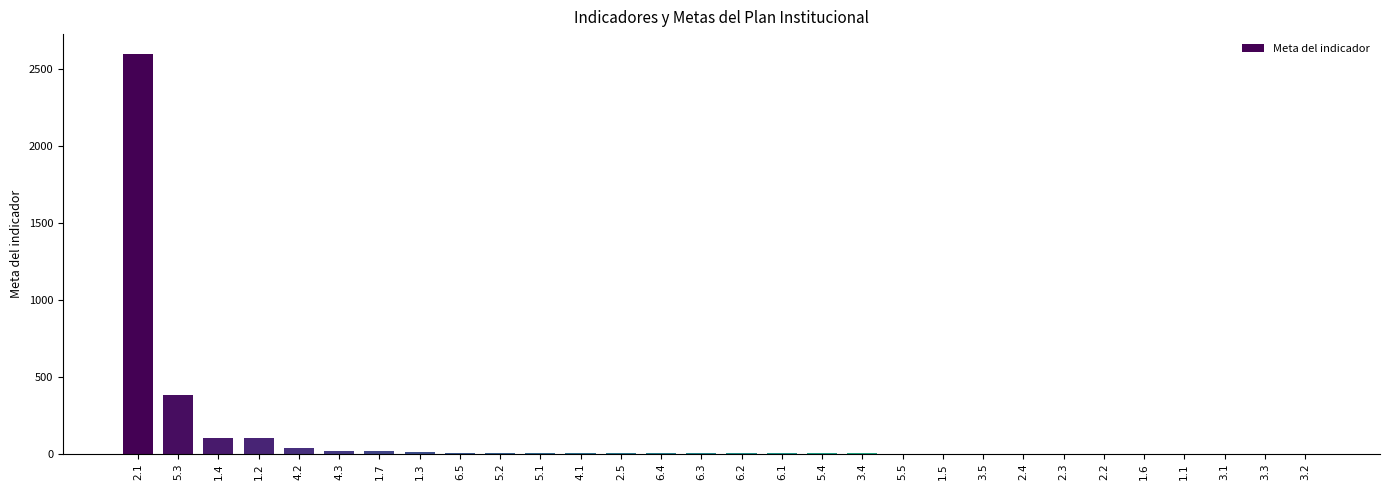

Count the number of data series in this chart.

1